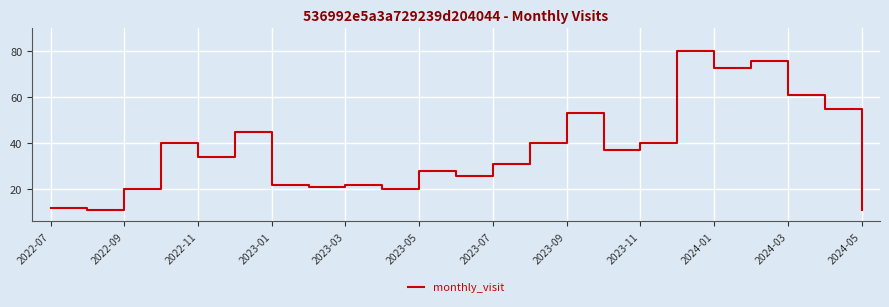

True or false: the data has more than 1 interior local peaks.

True